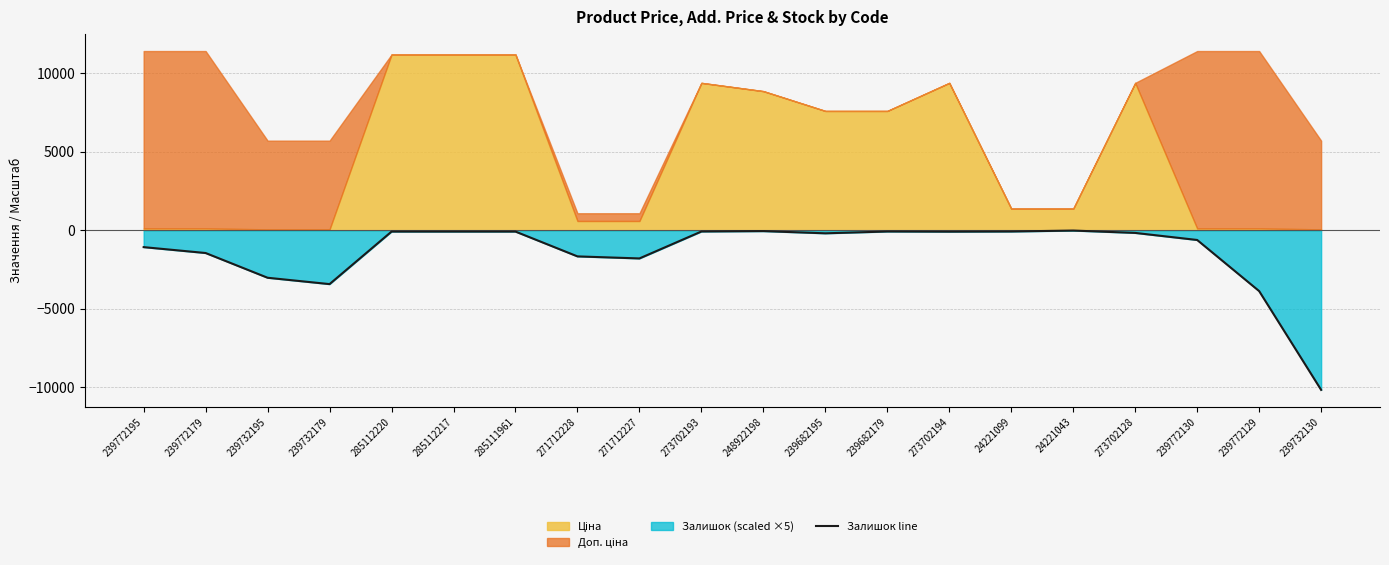

What is the change in value from 239772195 to 24221043?

+1055